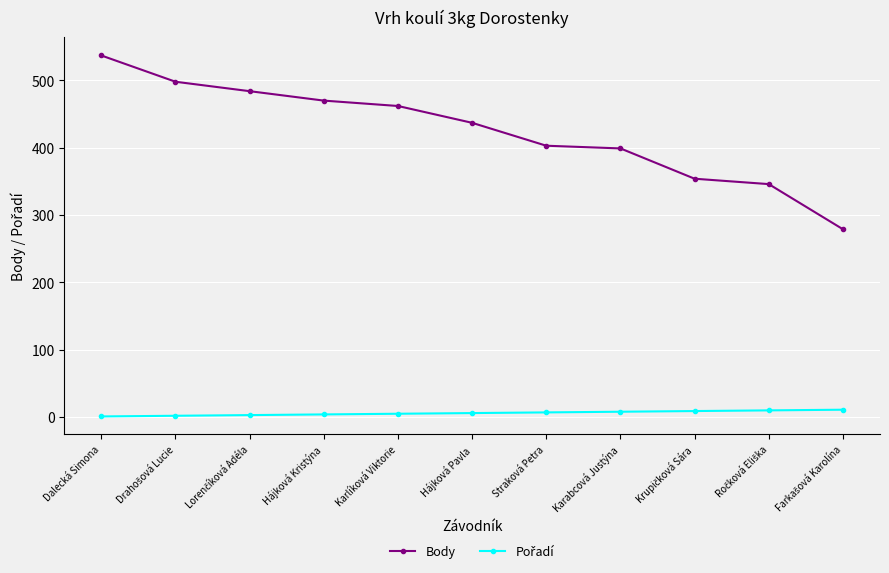

How many values in the Body series are below 437?

5